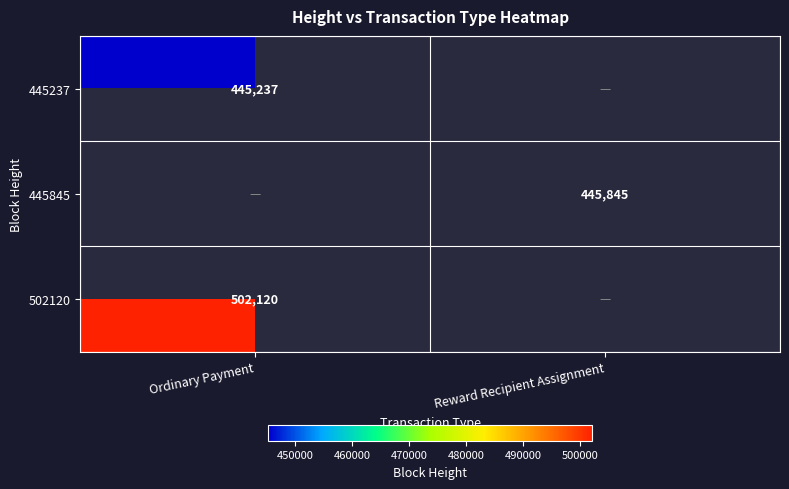

Is the value of 445237 at Ordinary Payment greater than the value of 502120 at Ordinary Payment?

No